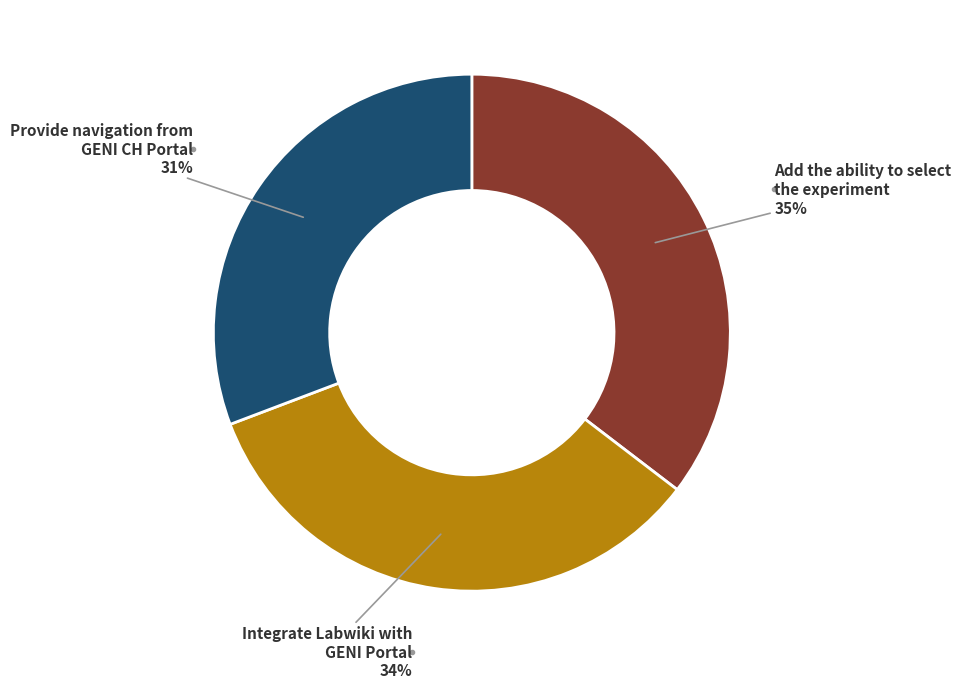

To the nearest percent, what is the average slice percentage?

33%